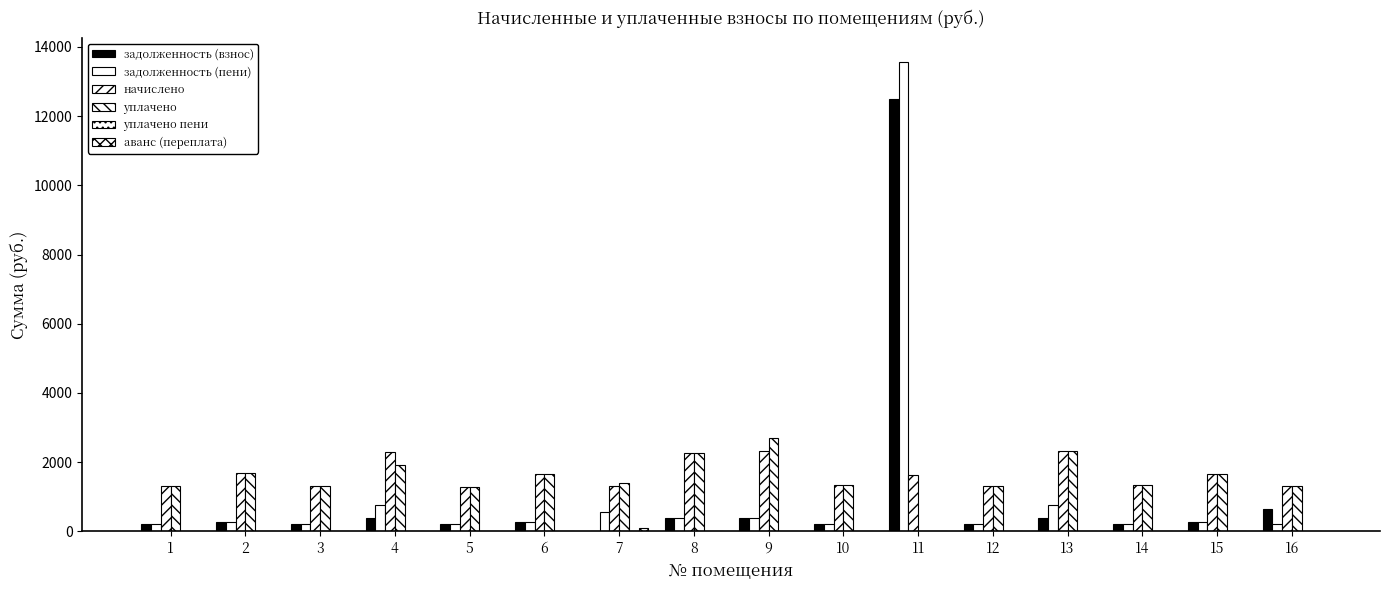

Count the number of categories in the chart.

16